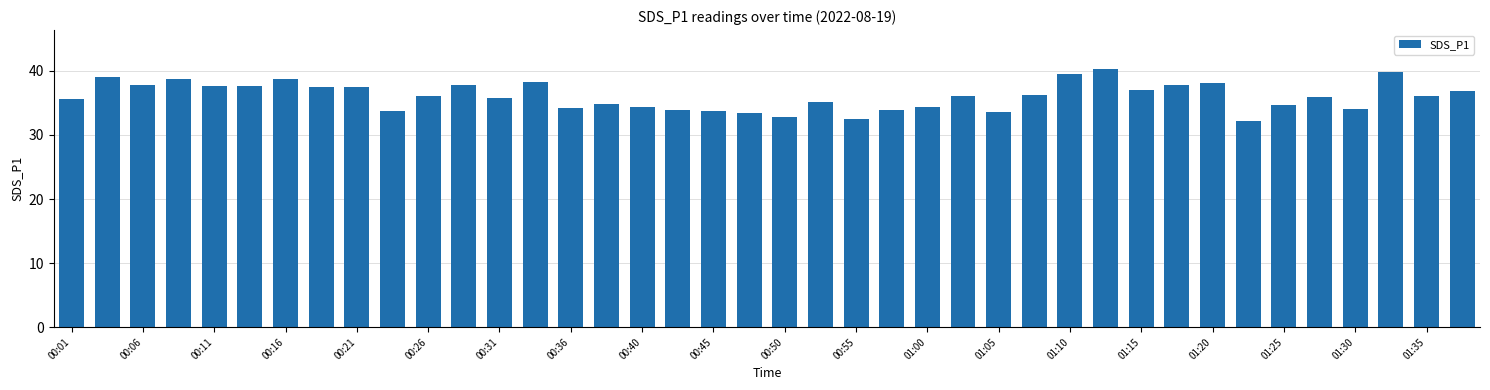

Does the chart contain any negative values?

No